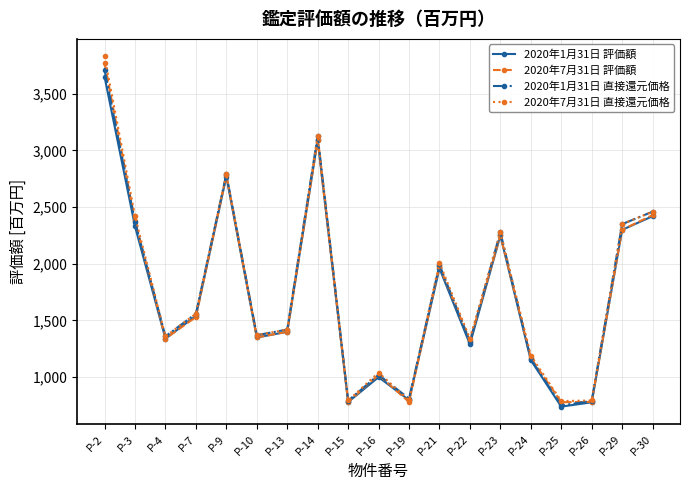

Which series has the largest range (max minus min)?

2020年7月31日 直接還元価格